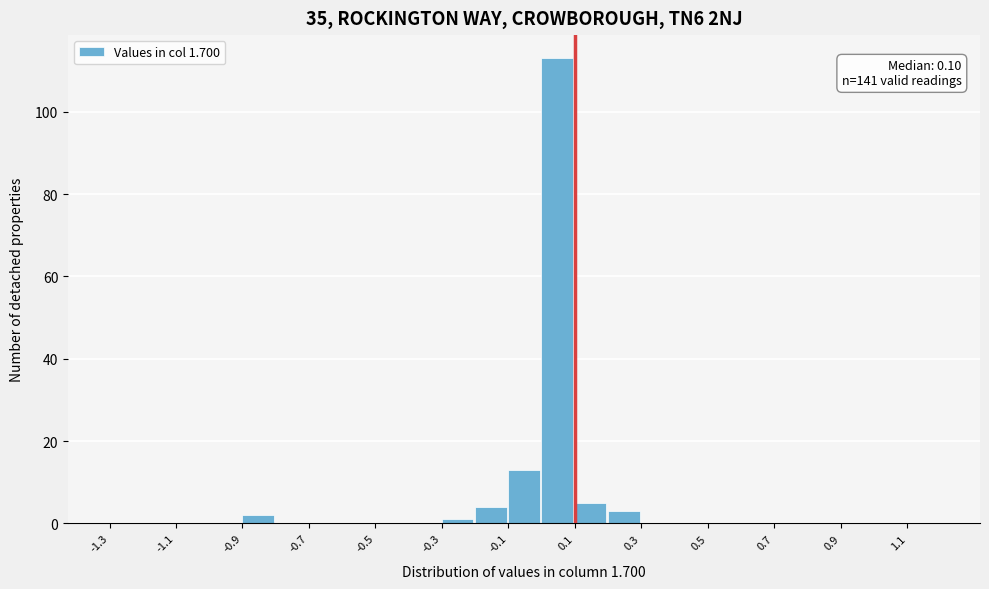

Over which range of the x-axis is the bar tallest?

0.0 to 0.1